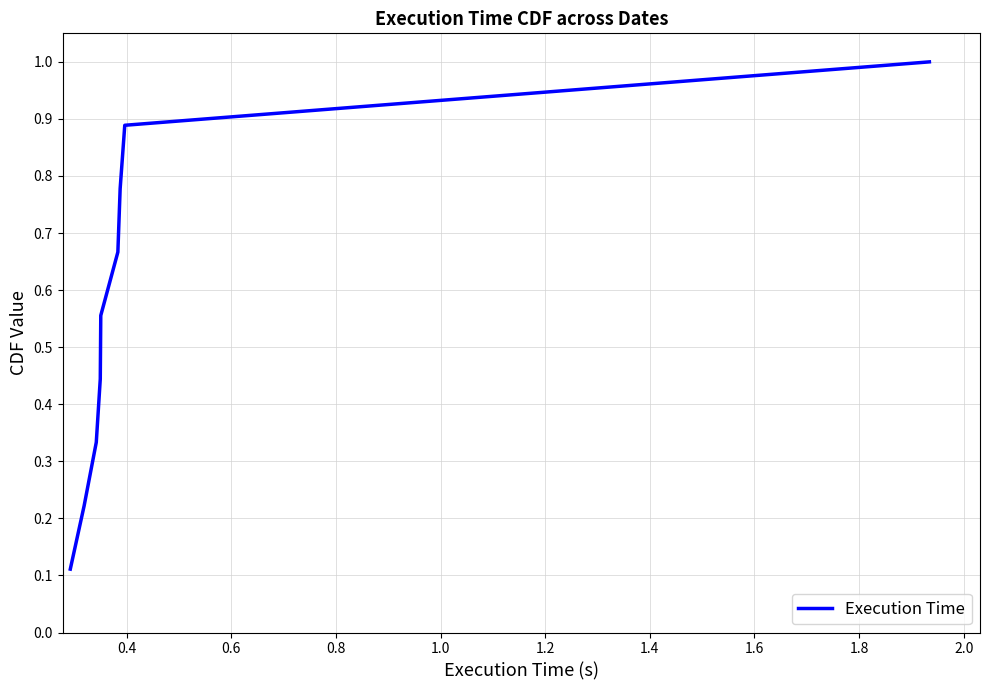

Count the values in the range 0 to 1.

9